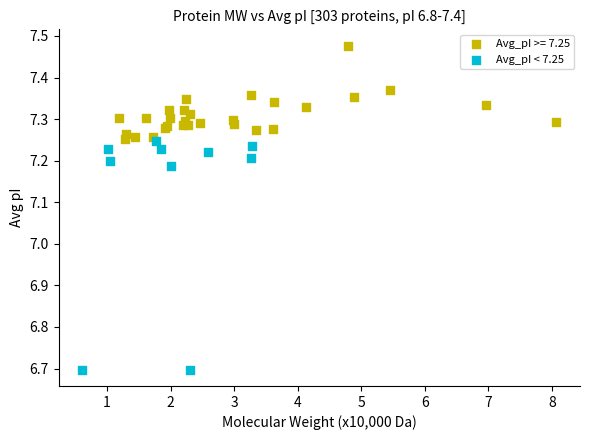

Which series contains the lowest Y value?

Avg_pI < 7.25